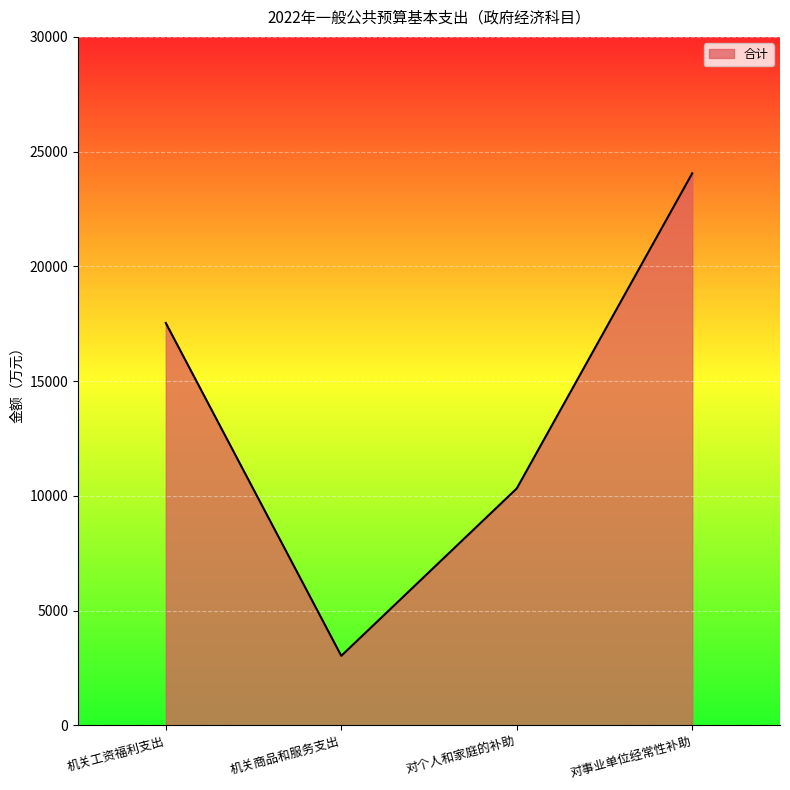

How many series are shown in this chart?

1